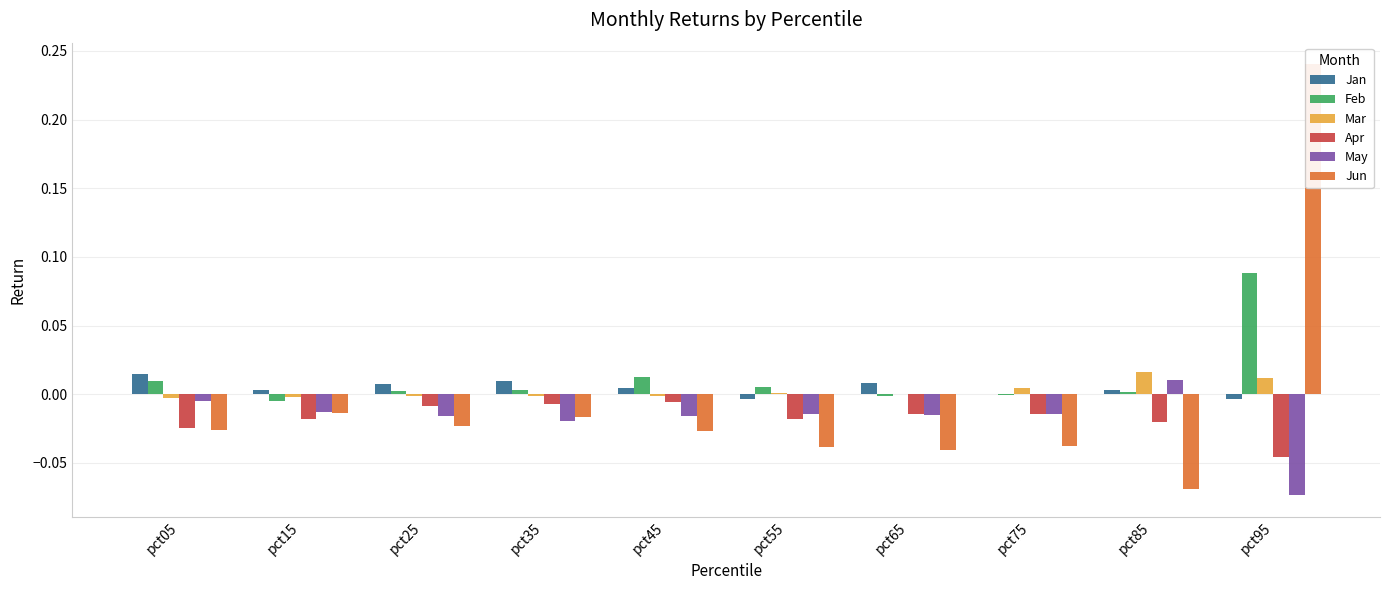

How many values in the Jan series are below 0?

3